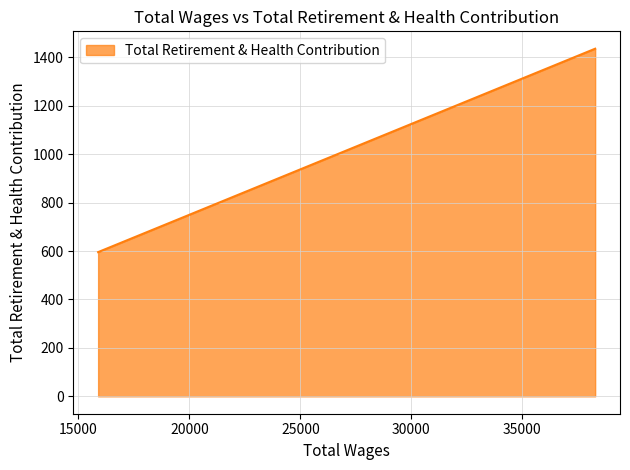

What is the sum of all values?

4418.6